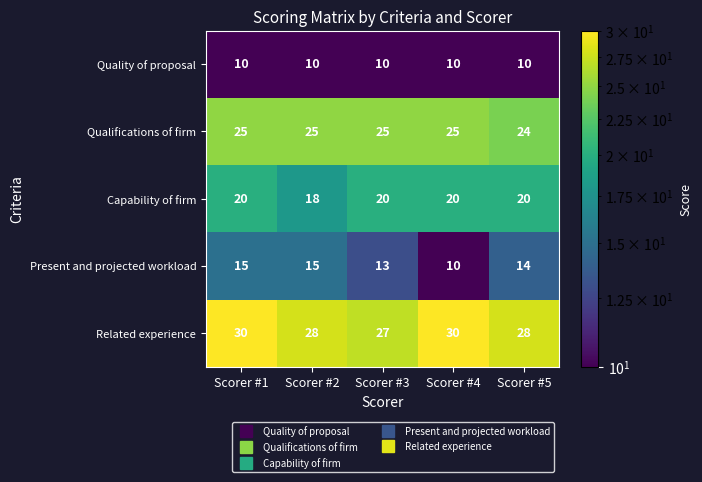

What is the spread (max minus min) of values at Scorer #5?

18